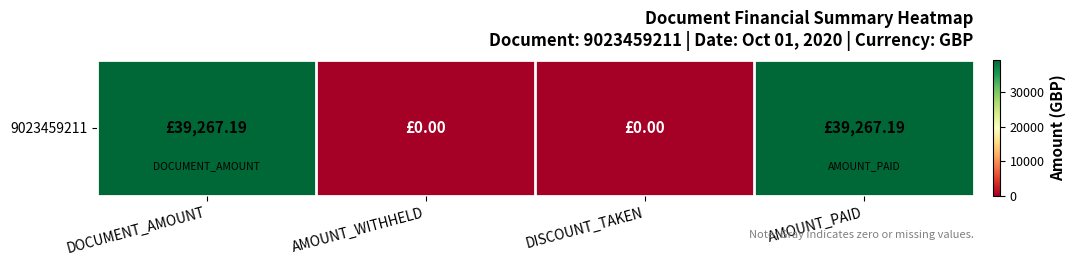

What is the sum of the values at AMOUNT_WITHHELD and DOCUMENT_AMOUNT?

39267.2